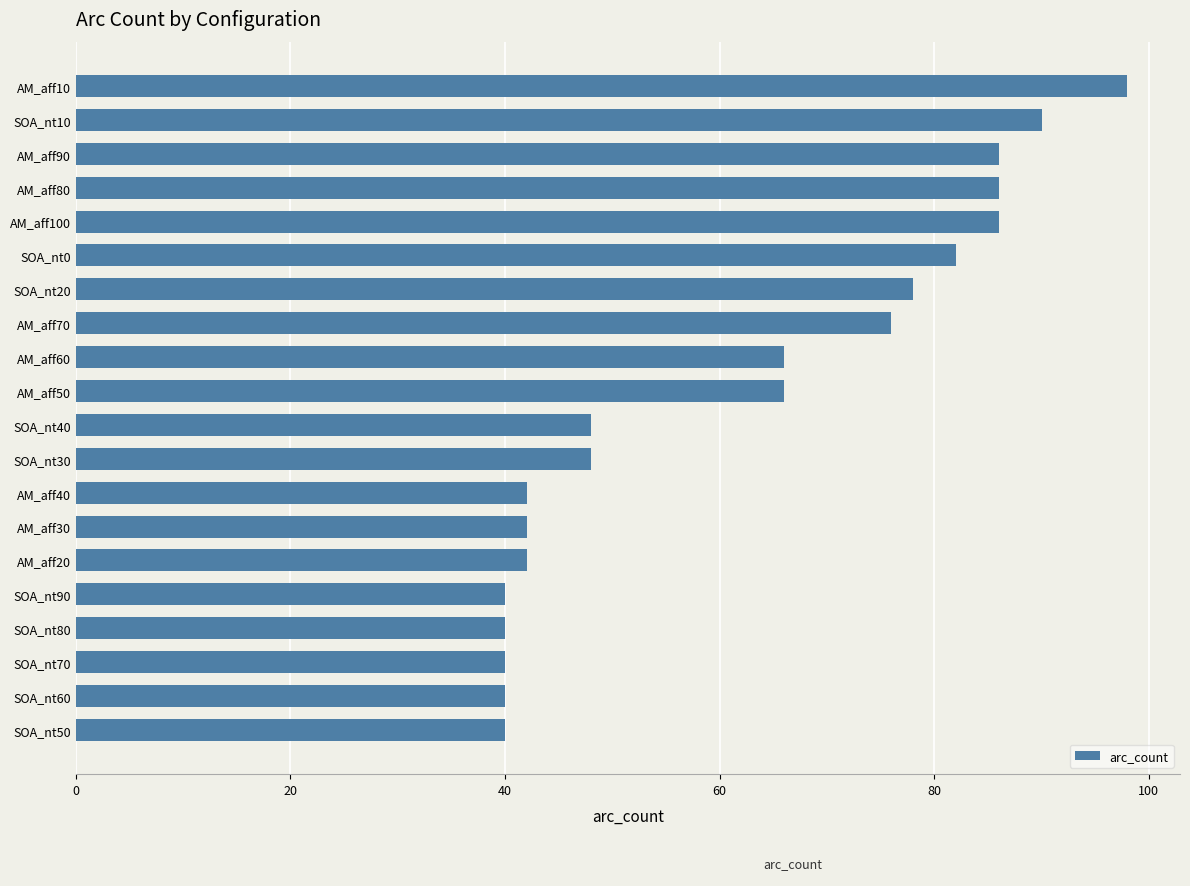

True or false: the data shows 140 at SOA_nt10.

False